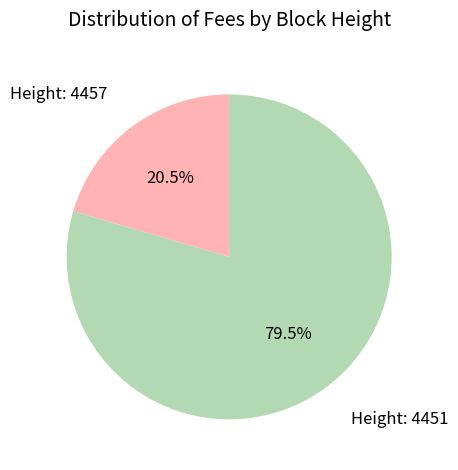

Which slice represents more than half of the pie?

Height: 4451